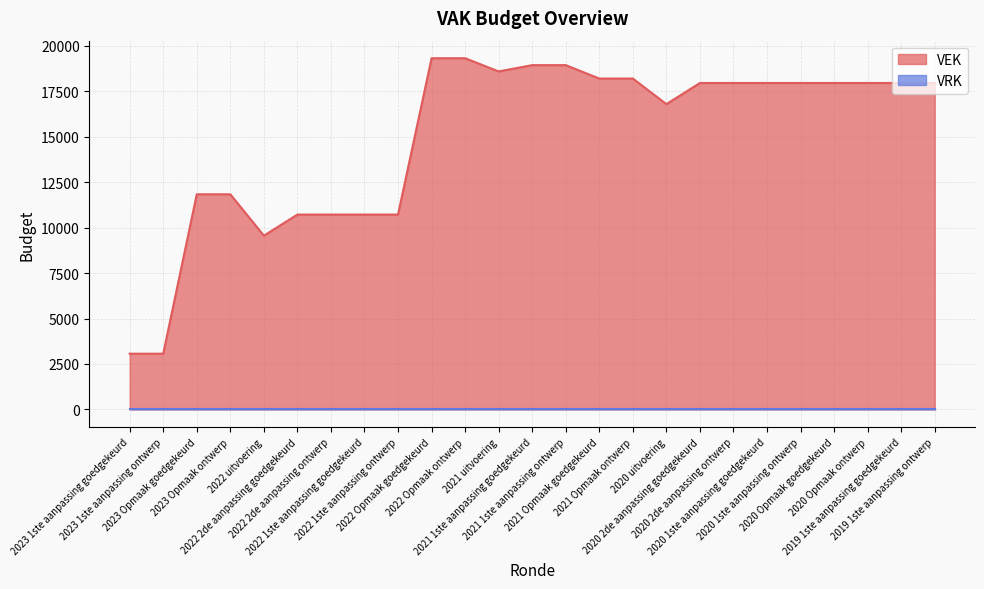

What is the change in value from 2022 1ste aanpassing ontwerp to 2020 2de aanpassing goedgekeurd?

+7232